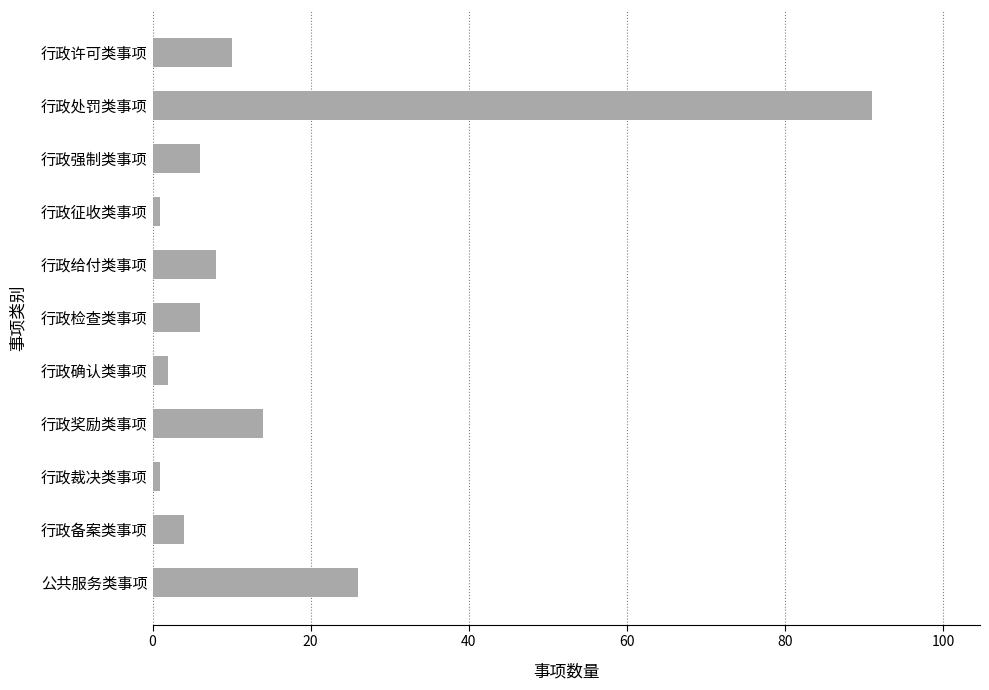

Which has a higher value, 行政处罚类事项 or 公共服务类事项?

行政处罚类事项